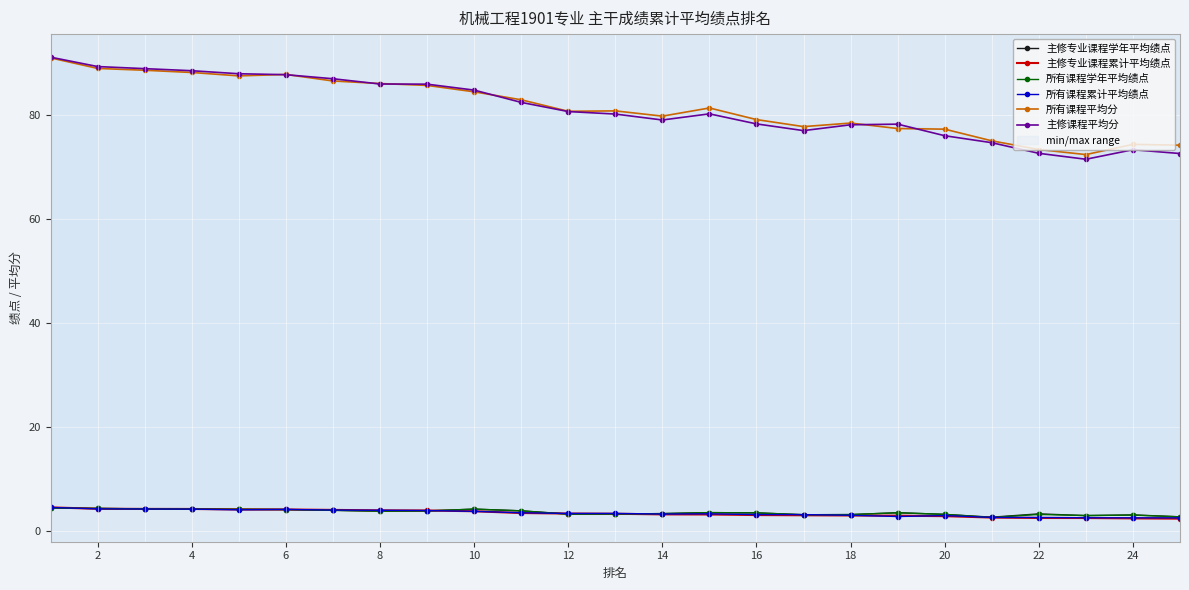

True or false: 所有课程平均分 and 所有课程学年平均绩点 intersect in this chart.

False